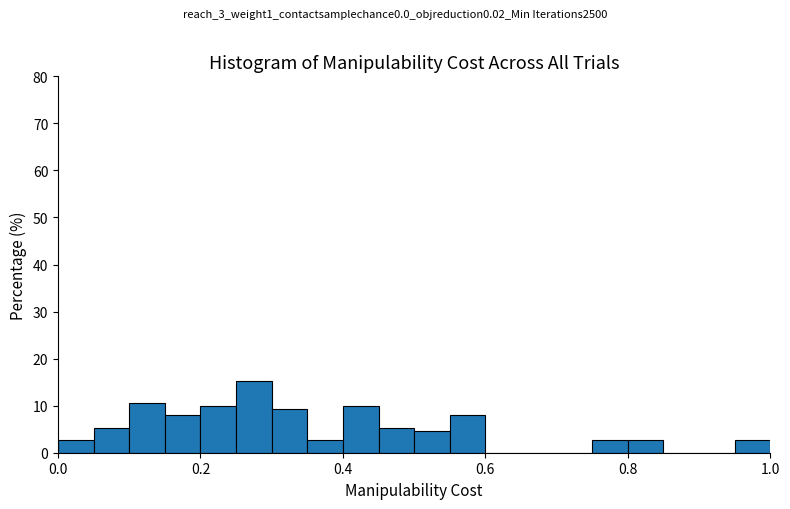

Read against the x-axis, roughly where is the centre of the tallest bar?

0.28